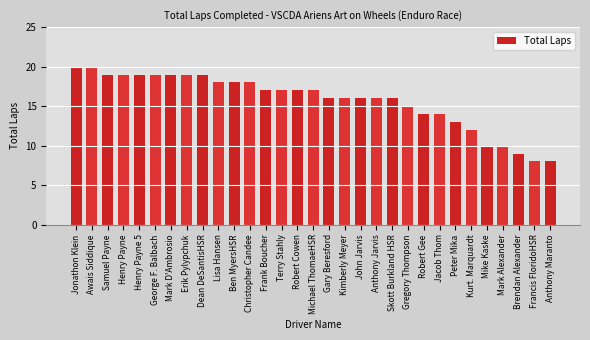

How many values are below 17?

15